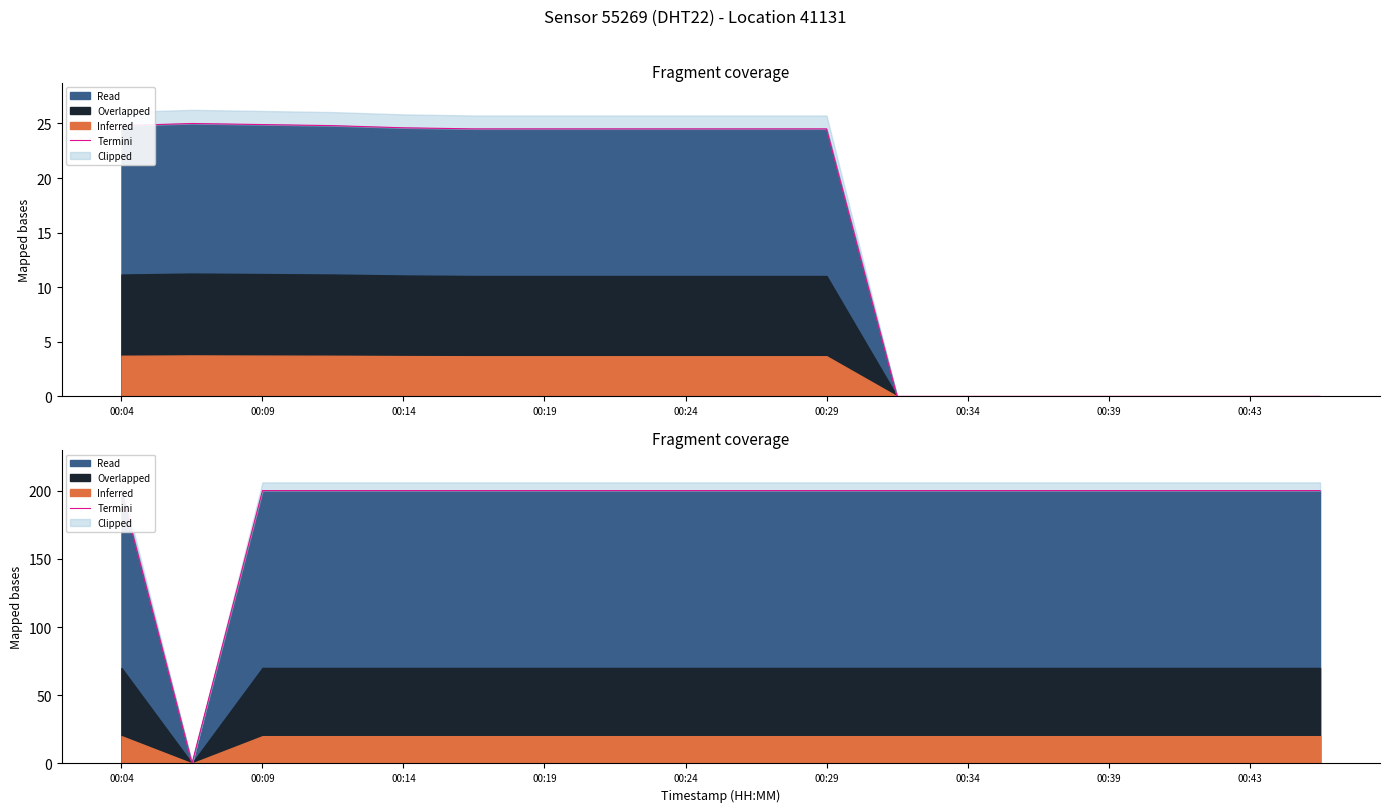

What value does the data have at 11?

200.0